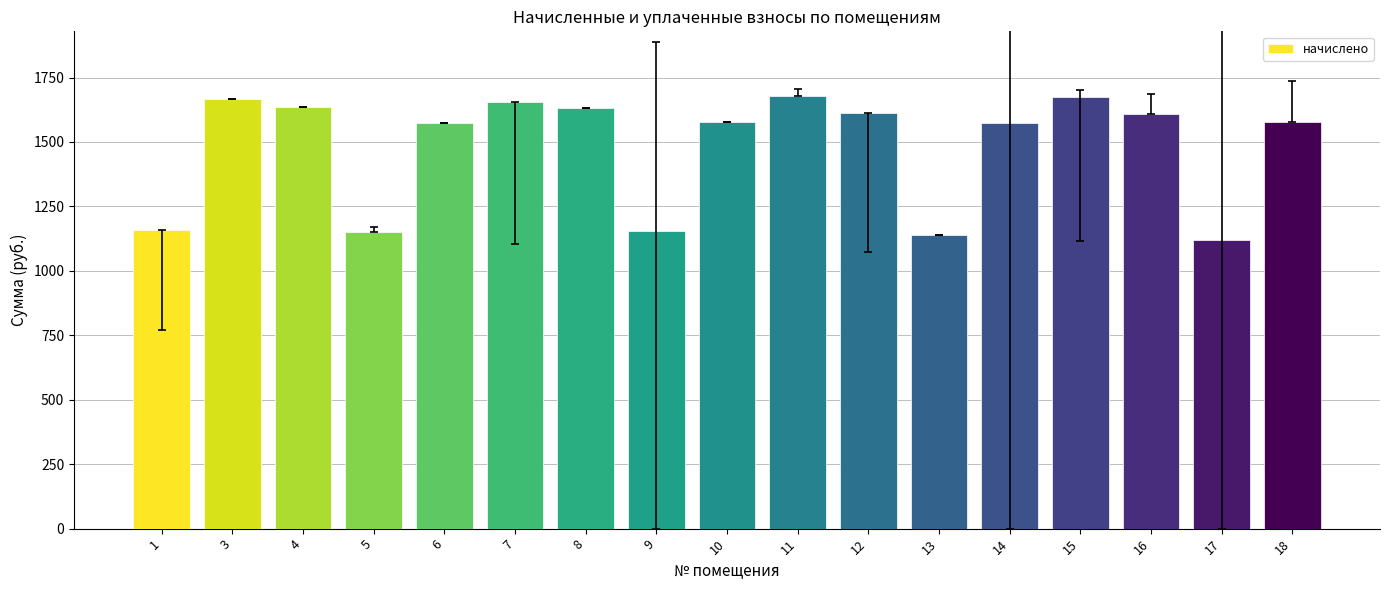

Is it true that the value at 3 is 1666.5?

True